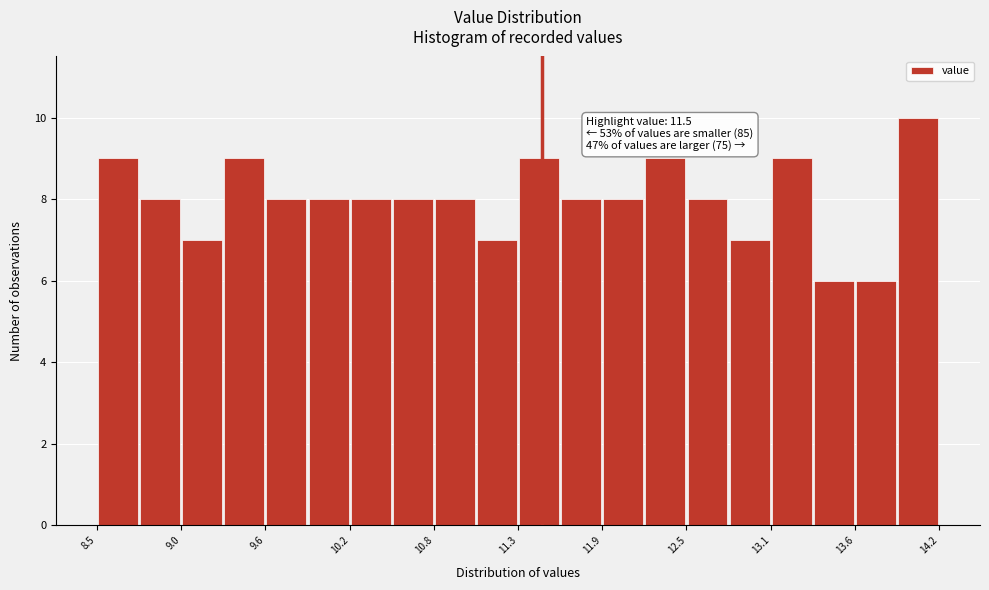

Around what value on the x-axis is the tallest bar? Give the approximate position of its centre, as read against the axis.

14.1